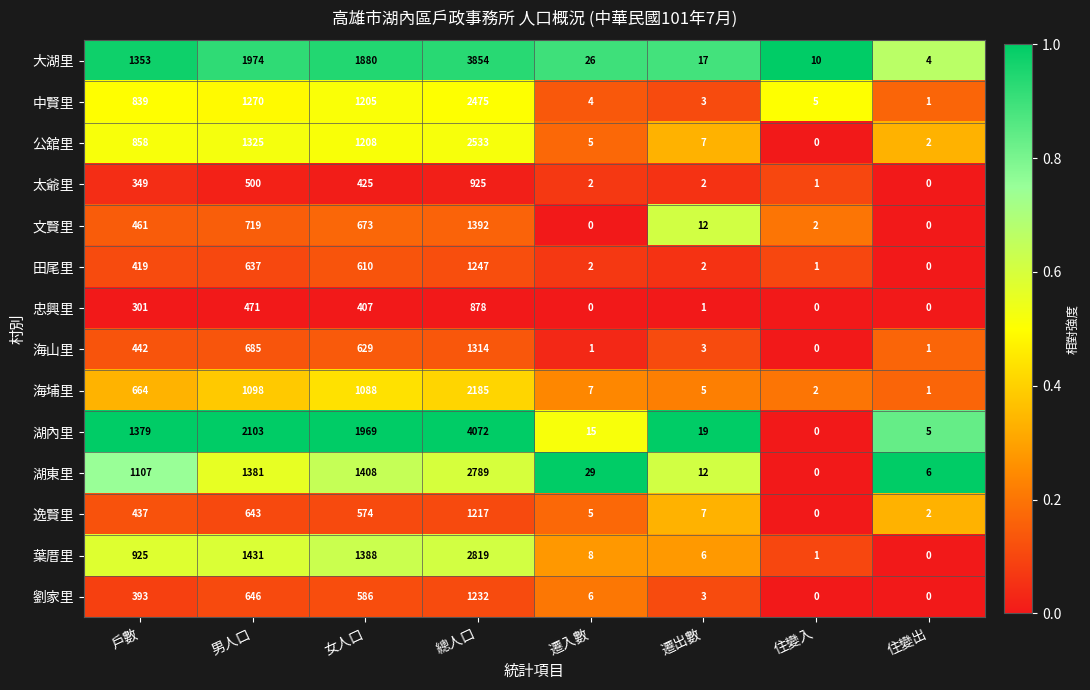

What is the total value across all series at 住變出?

22